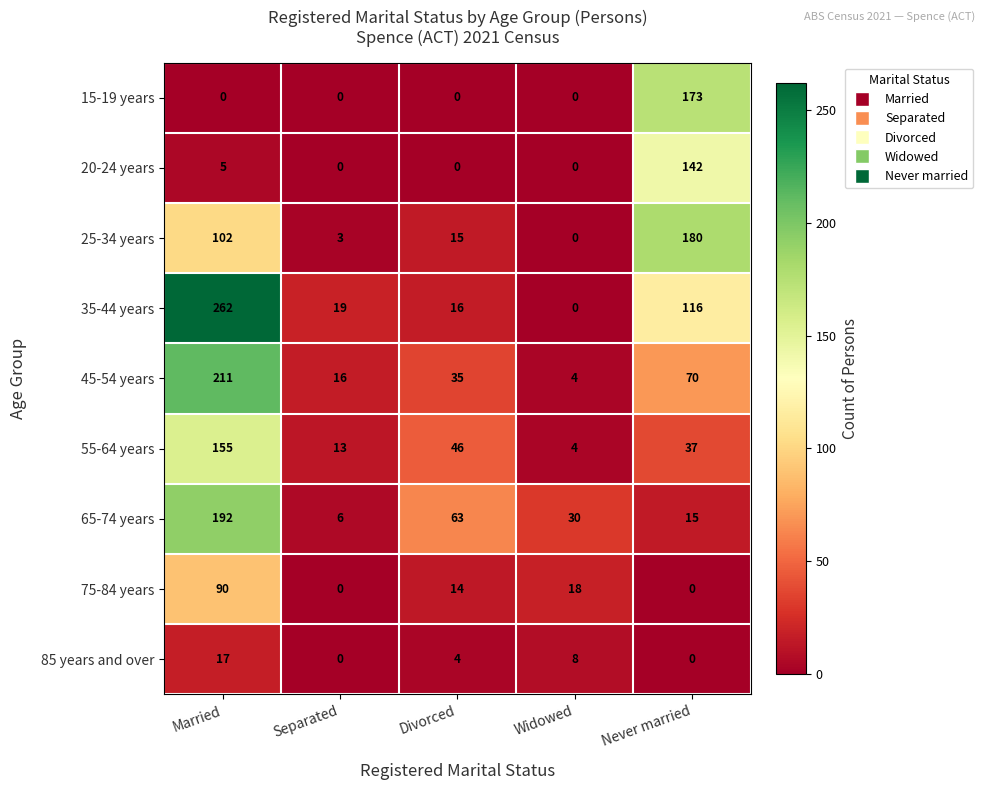

Which category has the lowest value in the 25-34 years series?

Widowed